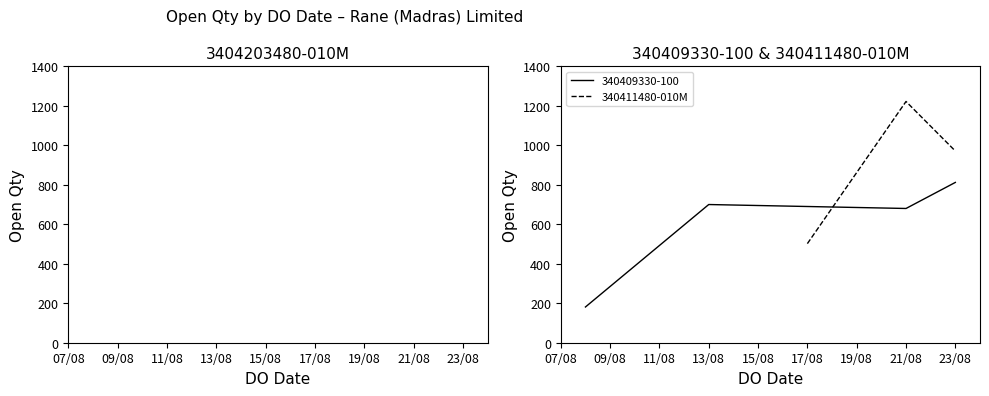

Is this an area chart (filled region under the line)?

No